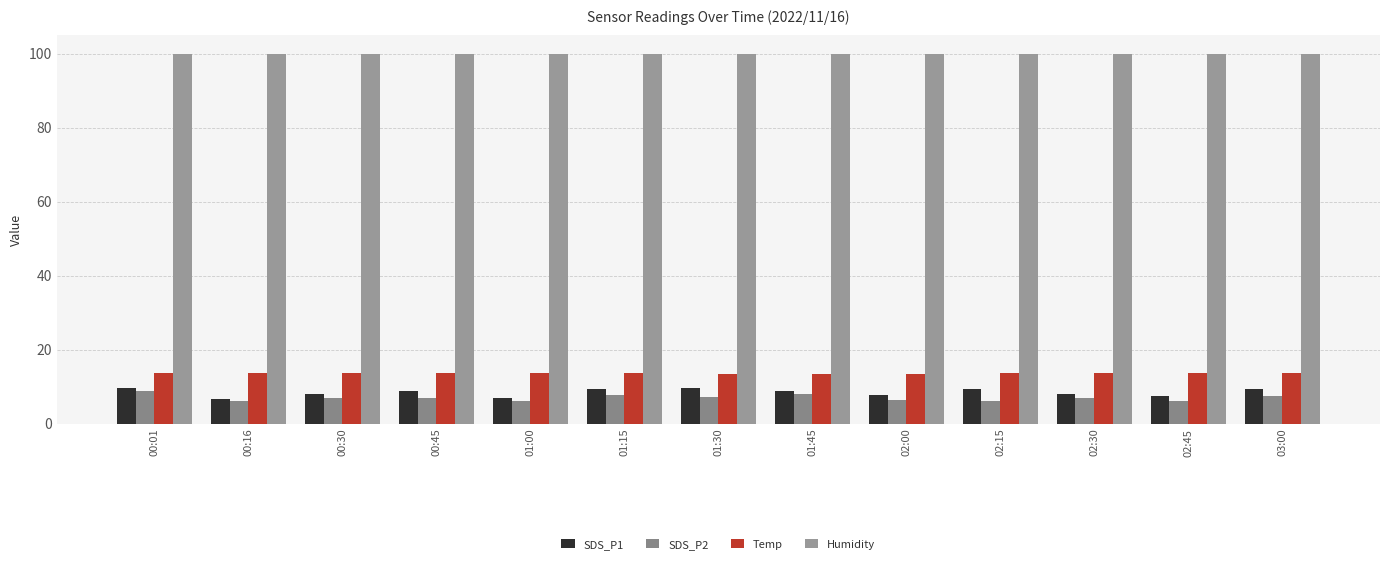

What is the label of the 5th bar from the left?

01:00